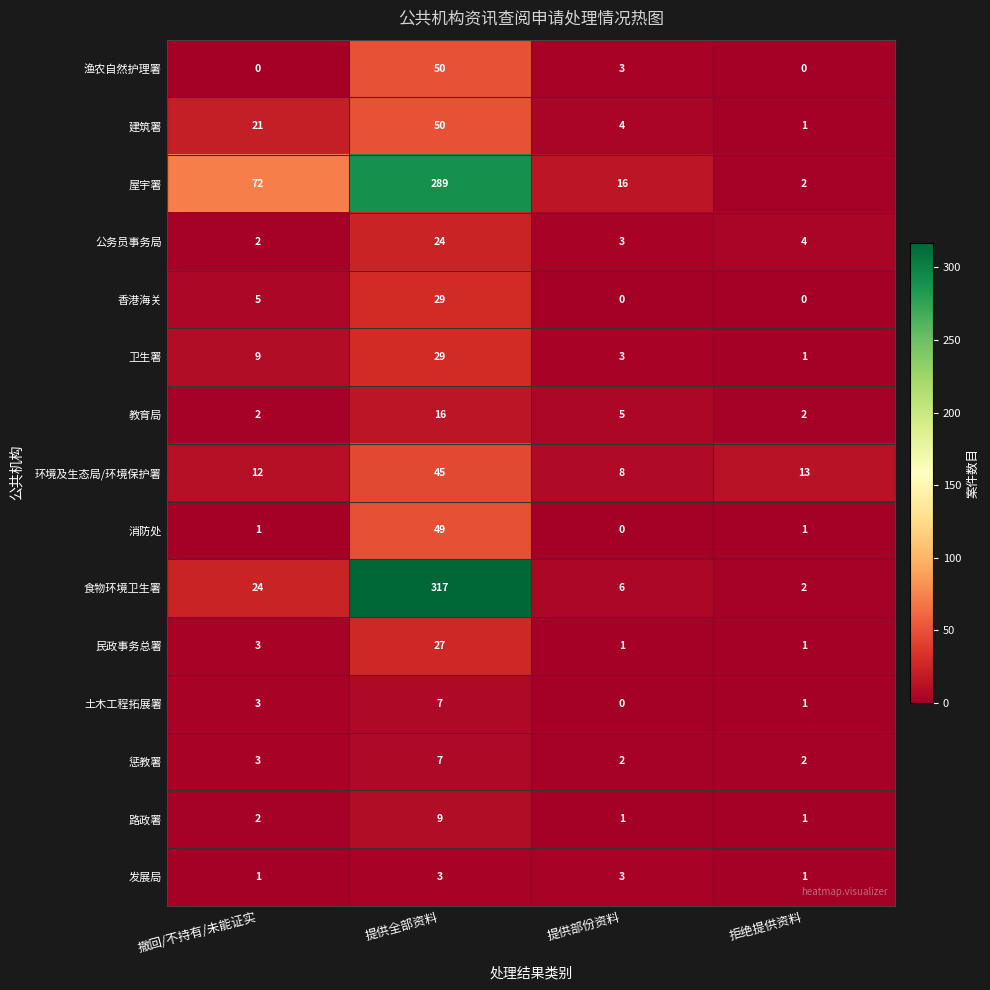

What is the highest value of the 消防处 series?

49